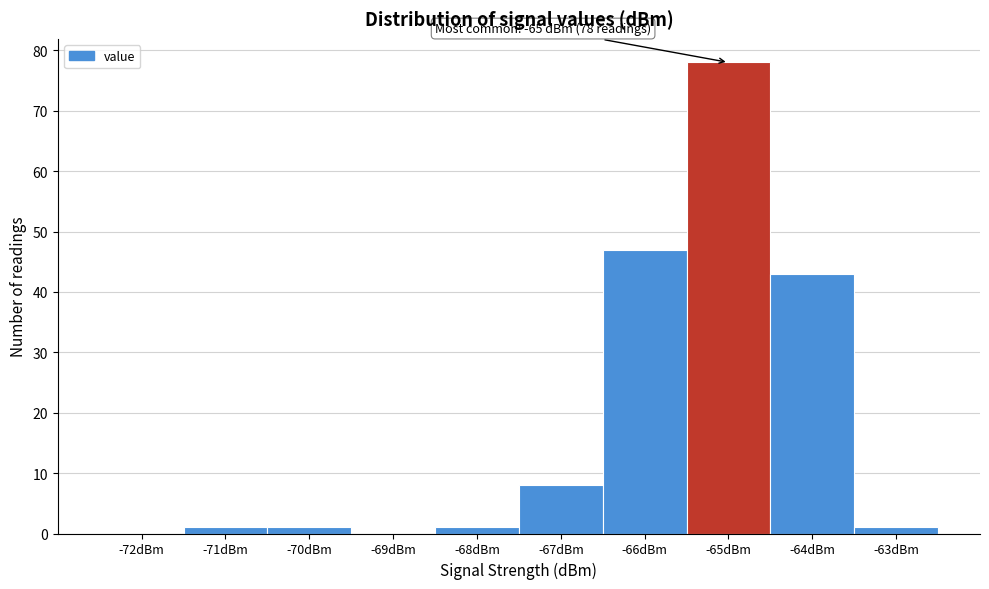

Reading left to right, list all the values displayed in this chart.

-72dBm=0	-71dBm=1	-70dBm=1	-69dBm=0	-68dBm=1	-67dBm=8	-66dBm=47	-65dBm=78	-64dBm=43	-63dBm=1